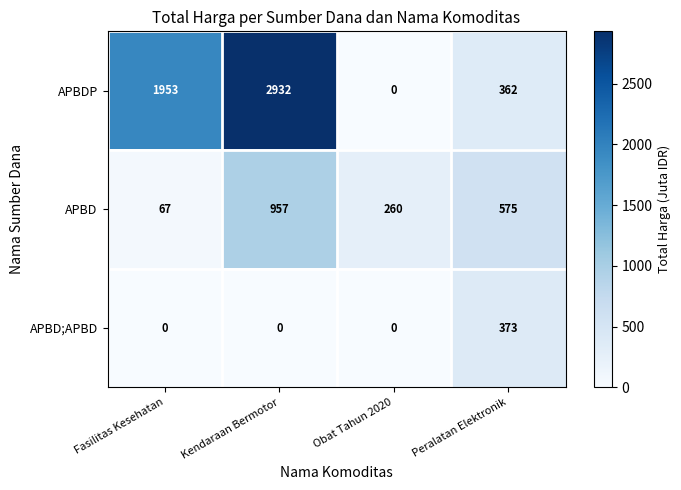

Reading right to left, transcribe all the data shown in this chart.

APBDP: Peralatan Elektronik=362	Obat Tahun 2020=0	Kendaraan Bermotor=2932	Fasilitas Kesehatan=1953
APBD: Peralatan Elektronik=575	Obat Tahun 2020=260	Kendaraan Bermotor=957	Fasilitas Kesehatan=67
APBD;APBD: Peralatan Elektronik=373	Obat Tahun 2020=0	Kendaraan Bermotor=0	Fasilitas Kesehatan=0